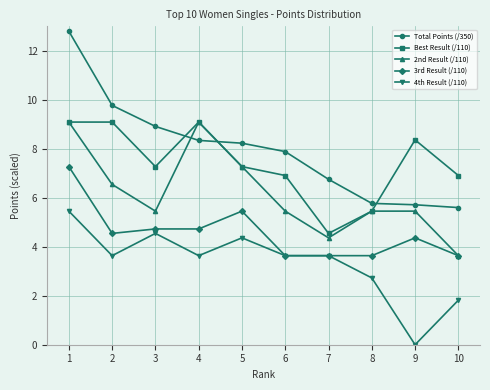

The value of Total Points (/350) at 2 is 6.1. True or false?

False